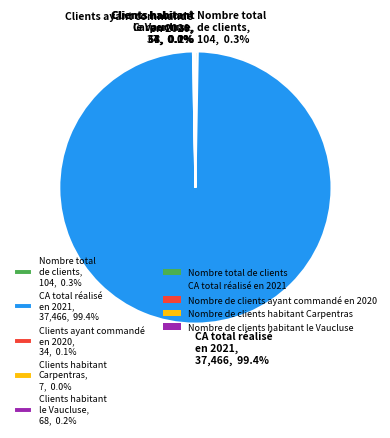

Which category has the biggest portion of the pie?

CA total réalisé en 2021, 37,466, 99.4%